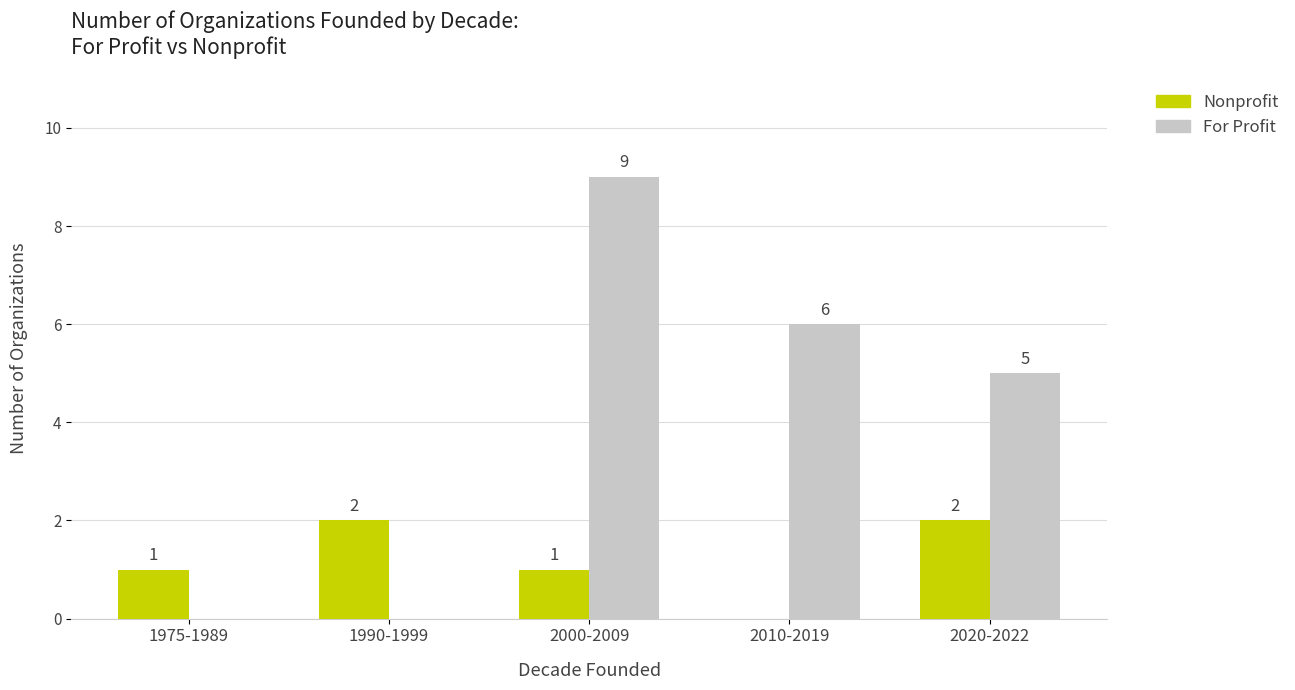

Which series has the largest total across all categories?

For Profit